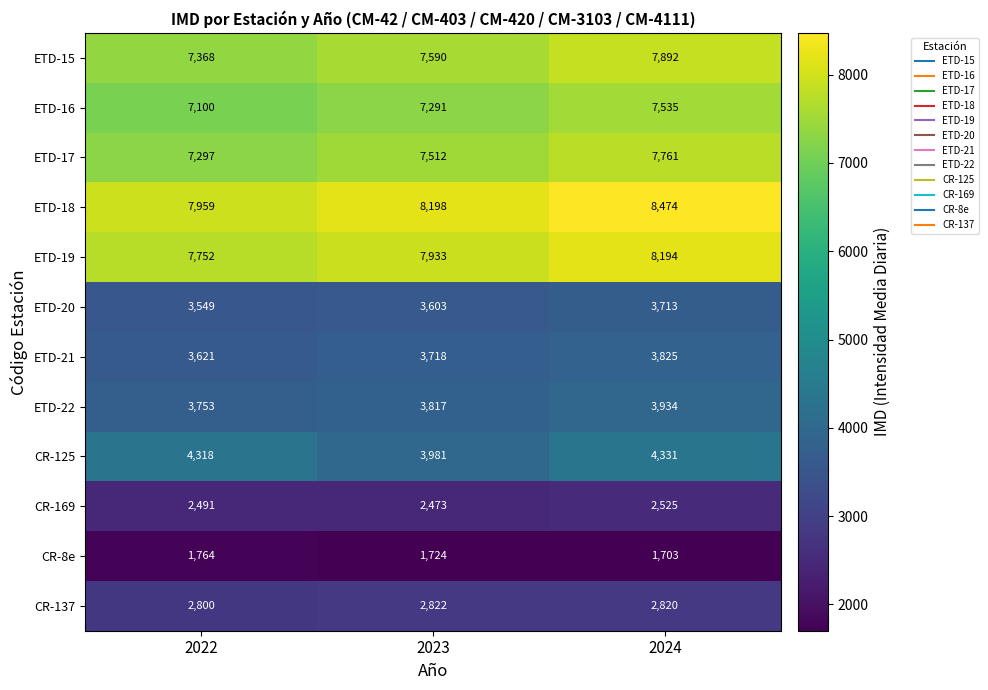

Which category has the highest value in the ETD-16 series?

2024